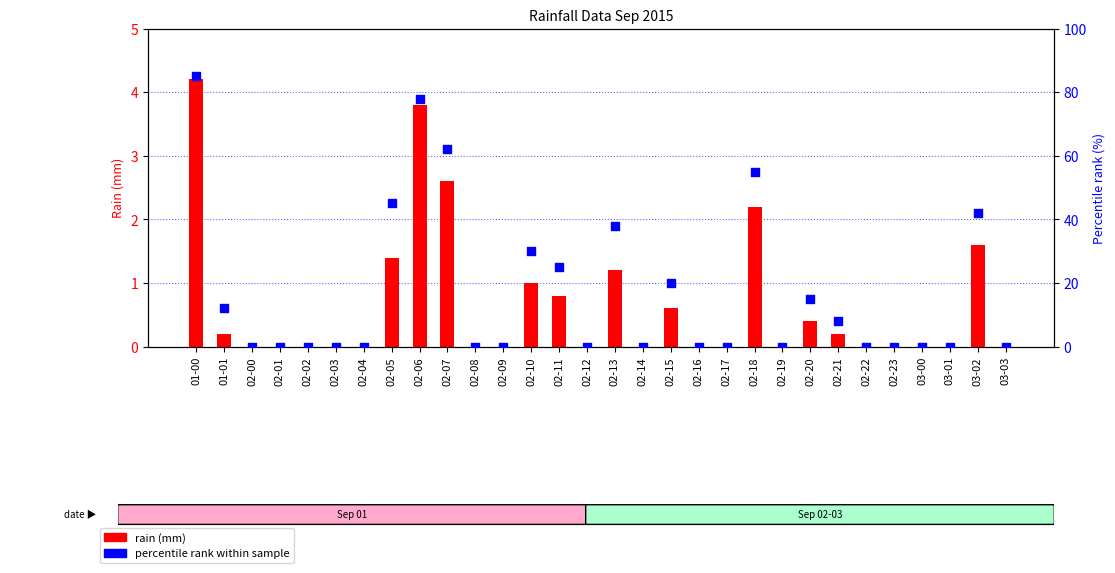

What is the total value across all series at 02-18?

57.2